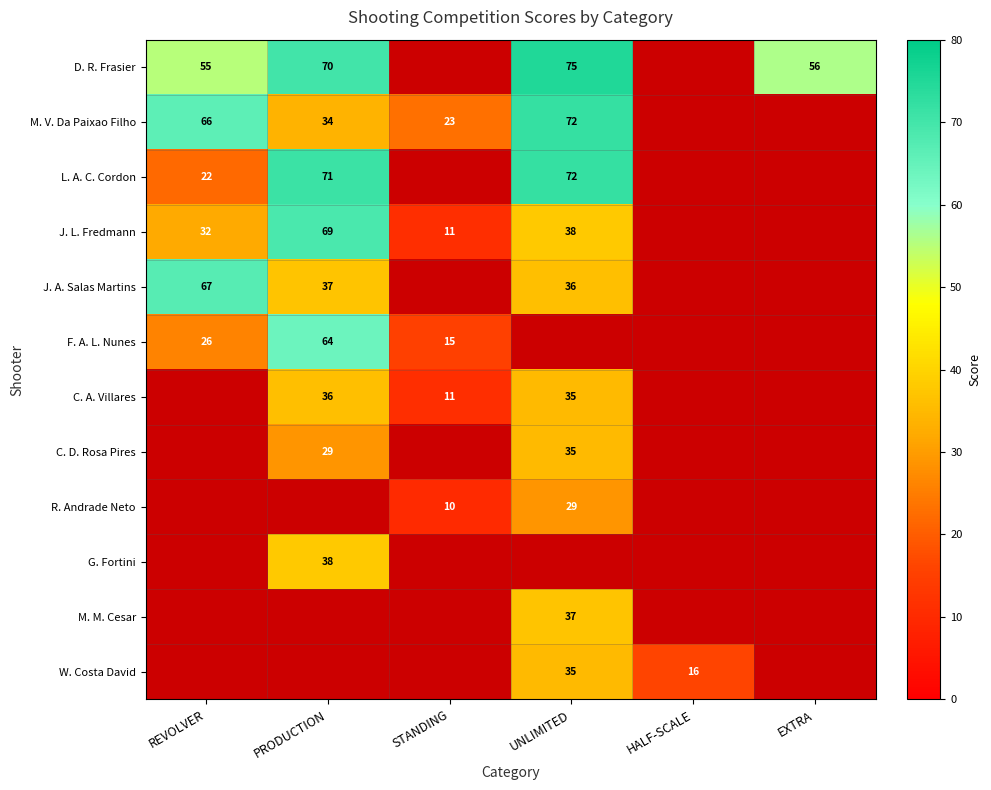

The D. R. Frasier series shows 41 at UNLIMITED. True or false?

False